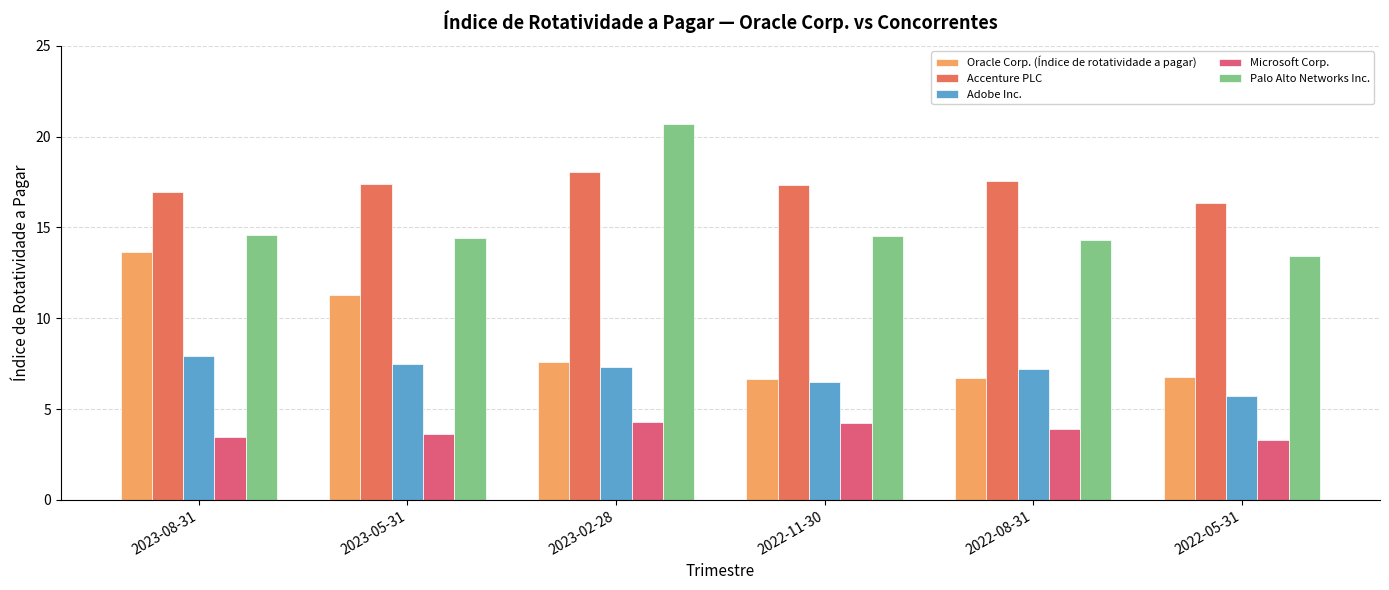

What is the difference between the Microsoft Corp. values at 2022-05-31 and 2023-02-28?

1.0